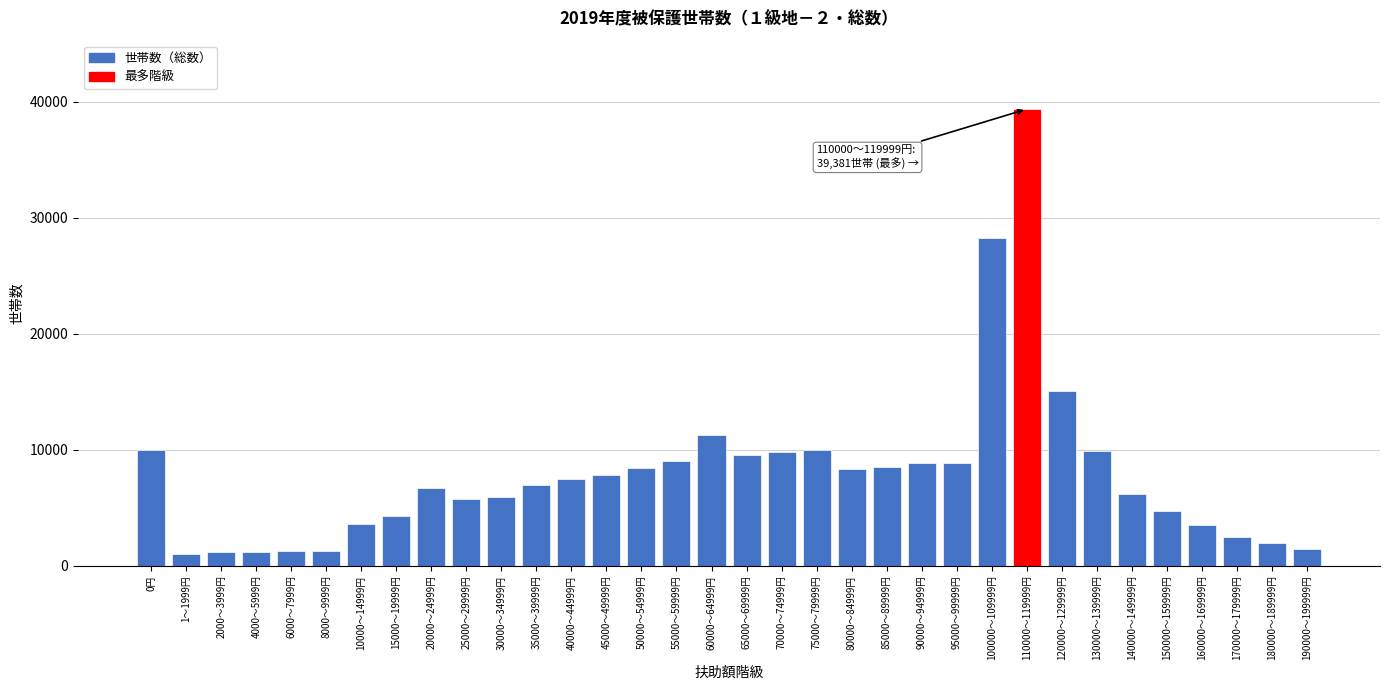

What is the ratio of the value at 40000～44999円 to the value at 95000～99999円?

0.9